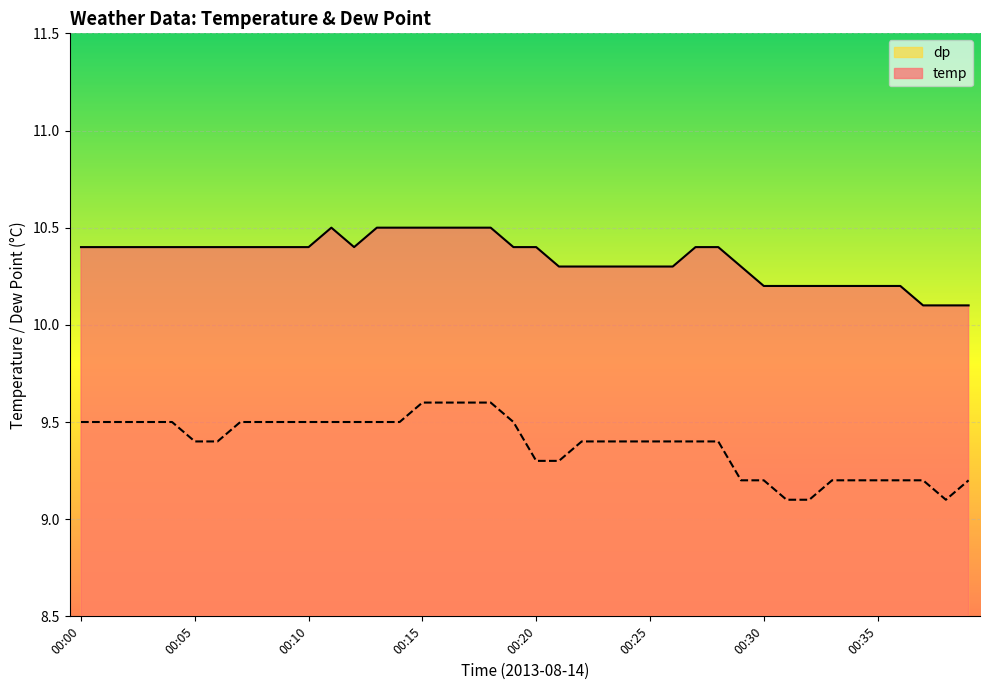

Count the temp values in the range 10 to 11.

40